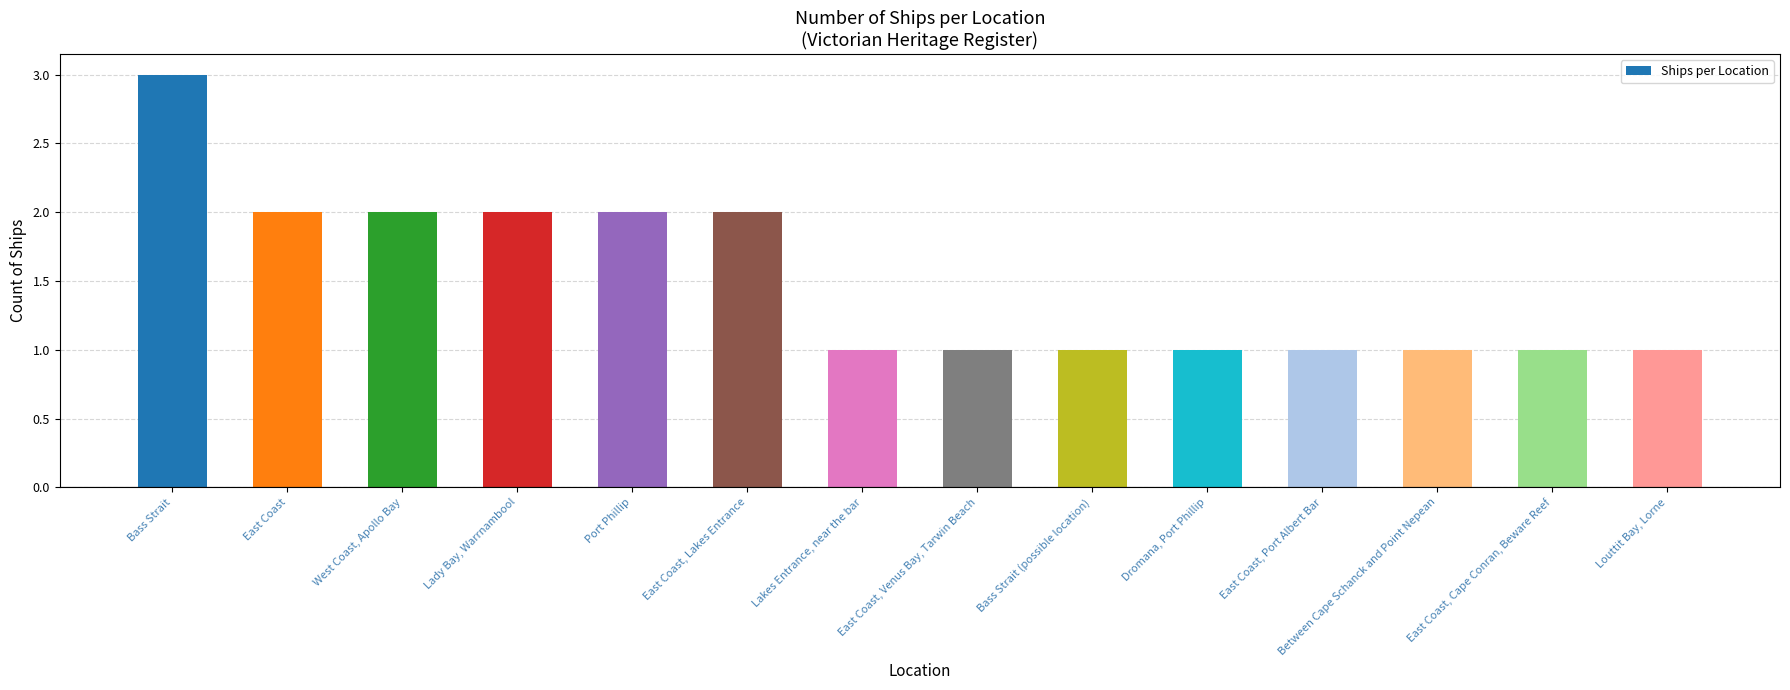

The value at Bass Strait is 5. True or false?

False